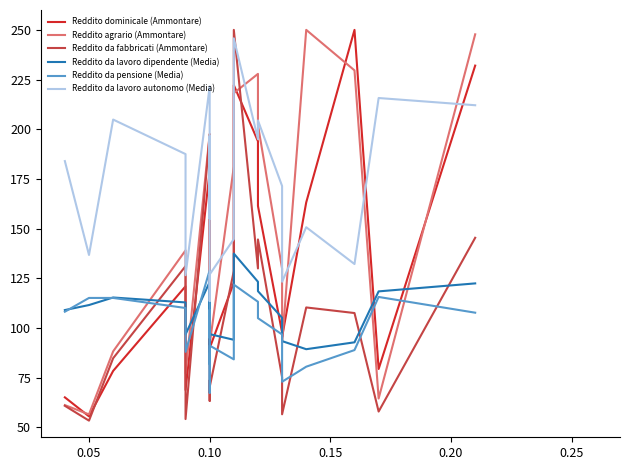

True or false: Reddito dominicale (Ammontare) and Reddito da pensione (Media) intersect in this chart.

True